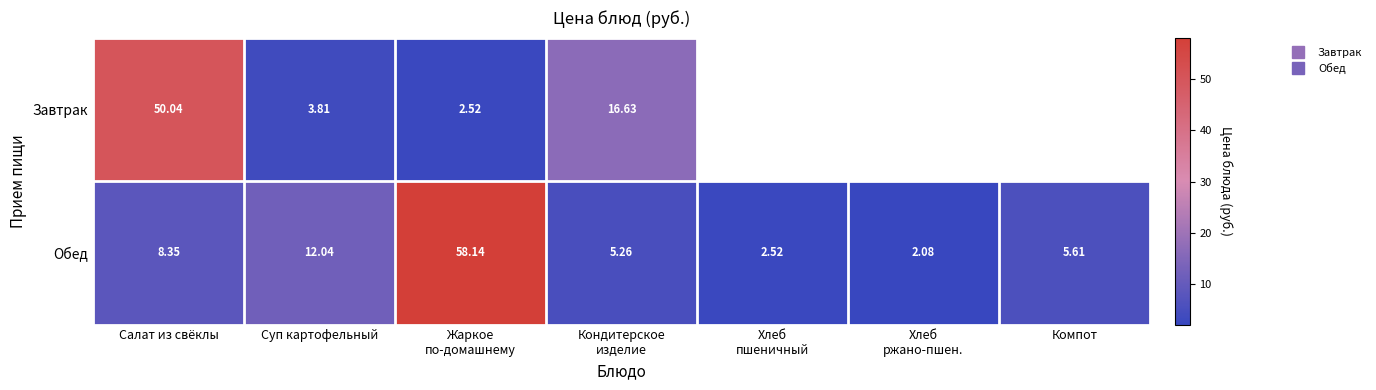

At how many categories does at least one series exceed 15?

3